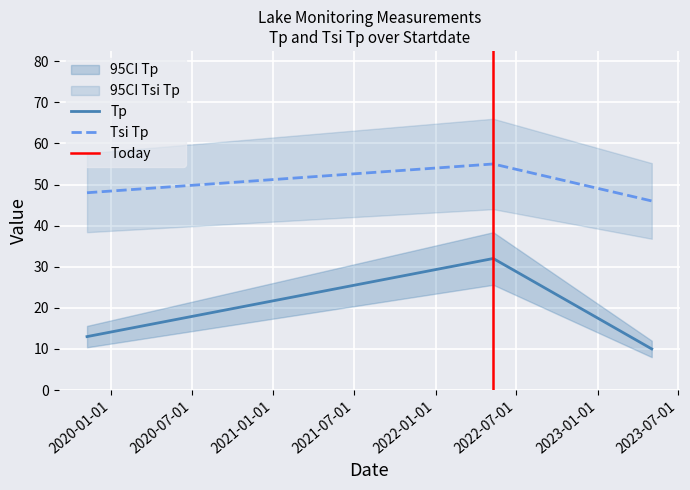

How many Tp values are between 10 and 32?

3